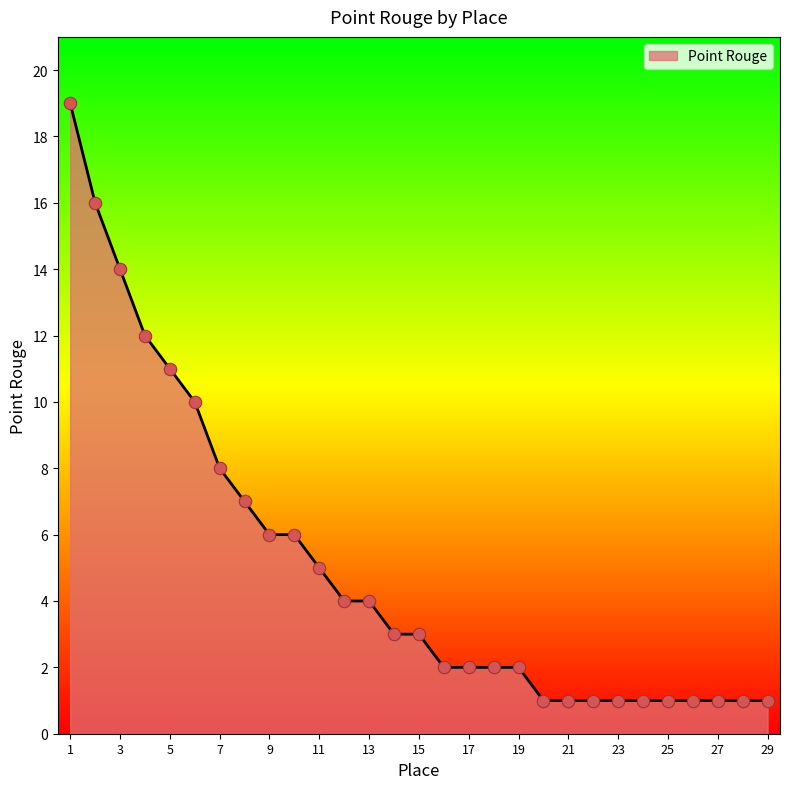

What is the difference between the maximum and minimum values?

18